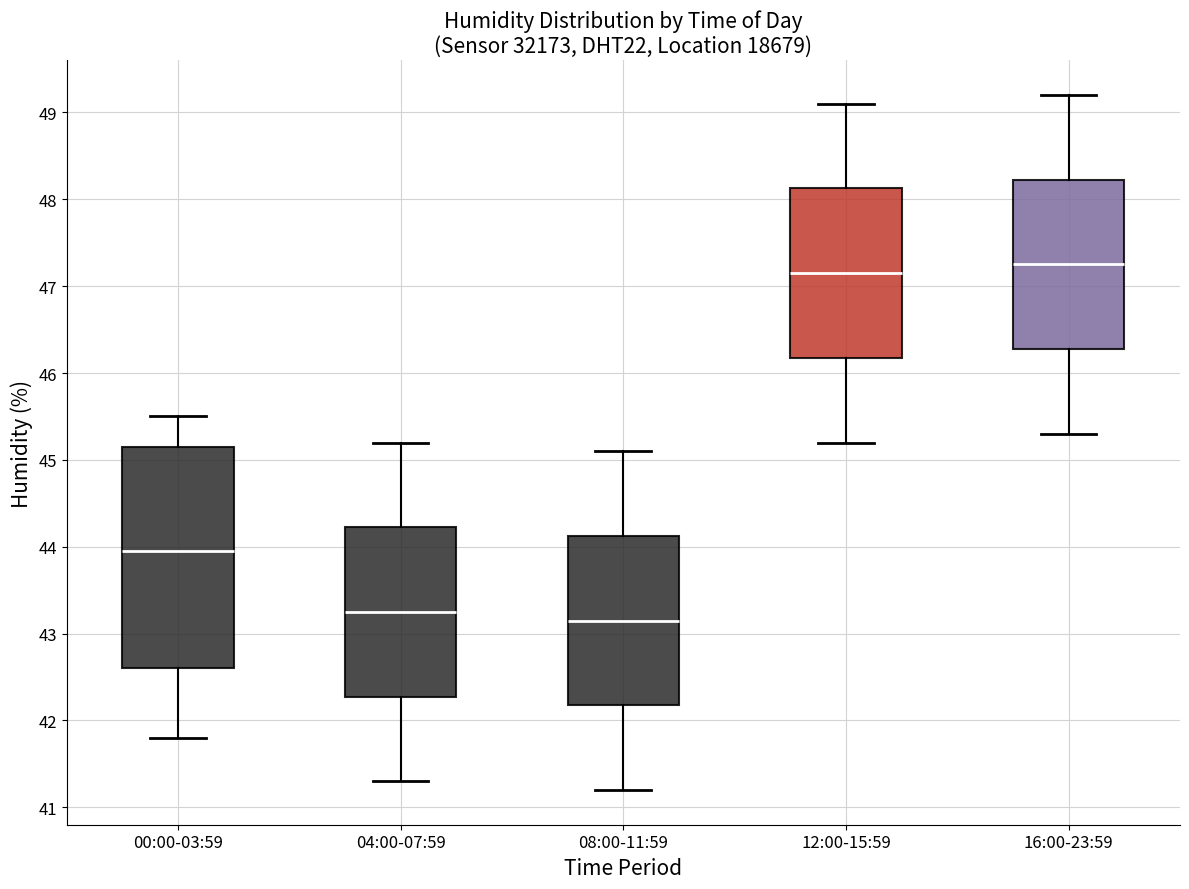

Reading left to right, read every box against the y-axis: the position of its median line, the range the box covers, and the ends of its whiskers. The values are not printed on the chart, so give them approximately, as read against the axis.

00:00-03:59: median 44.0, box 42.6 to 45.2, whiskers 41.8 to 45.5
04:00-07:59: median 43.3, box 42.3 to 44.2, whiskers 41.3 to 45.2
08:00-11:59: median 43.2, box 42.2 to 44.1, whiskers 41.2 to 45.1
12:00-15:59: median 47.2, box 46.2 to 48.1, whiskers 45.2 to 49.1
16:00-23:59: median 47.3, box 46.3 to 48.2, whiskers 45.3 to 49.2